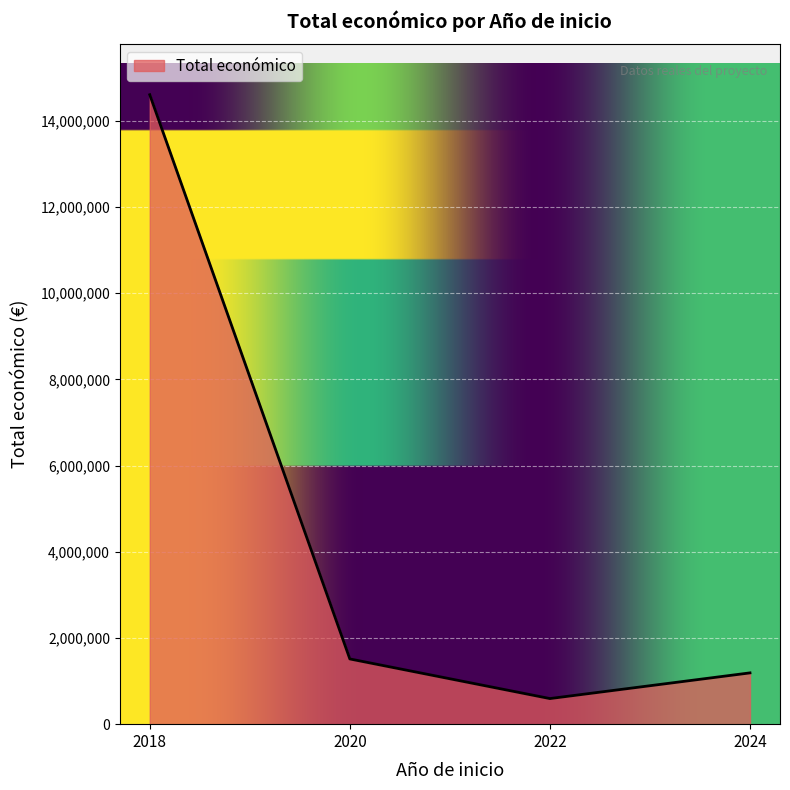

How many values are below 1513726?

2